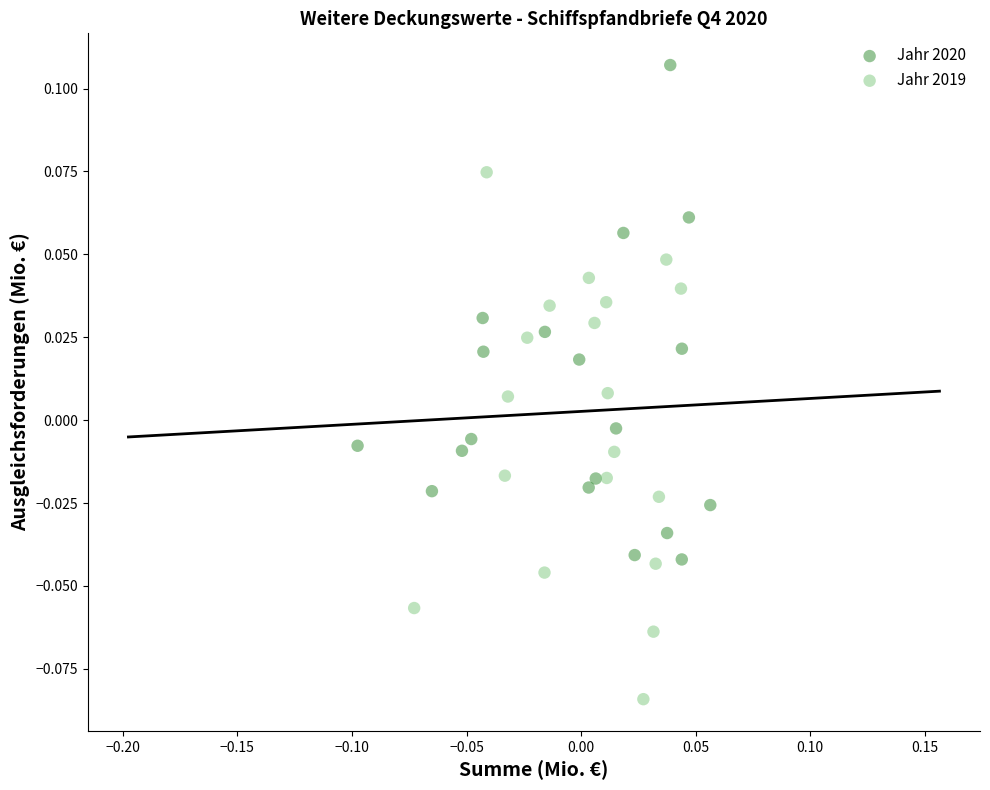

Which series contains the lowest Y value?

Jahr 2019